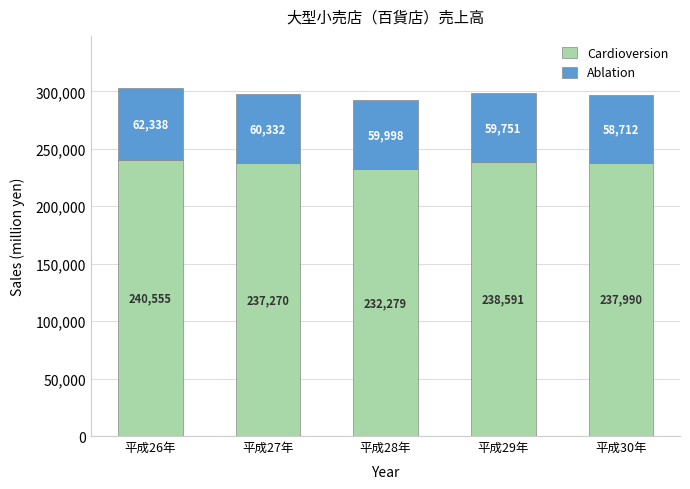

Where is Cardioversion nearest to the value 236417?

平成27年